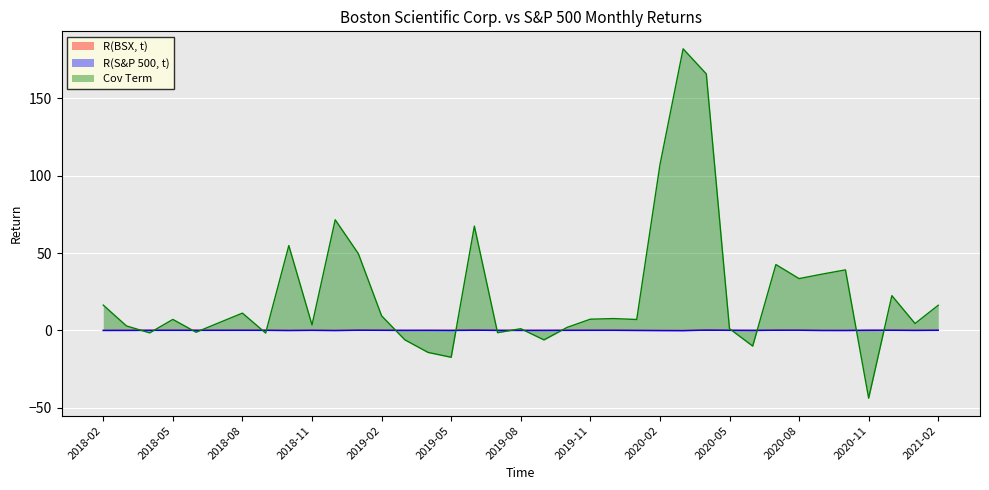

What is the difference between the highest and lowest values at 2018-08?

11.1